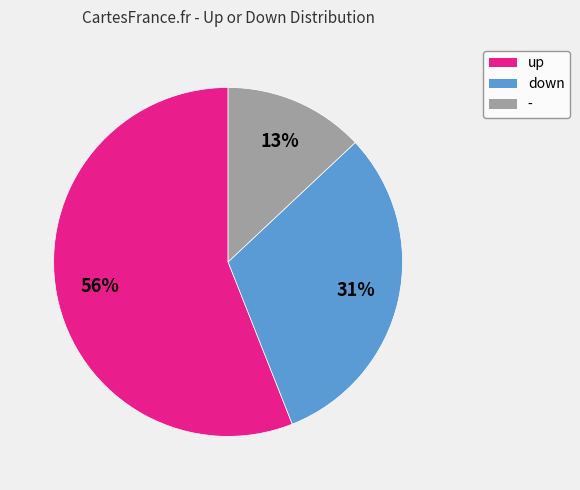

Is there any slice that represents more than half of the pie?

Yes